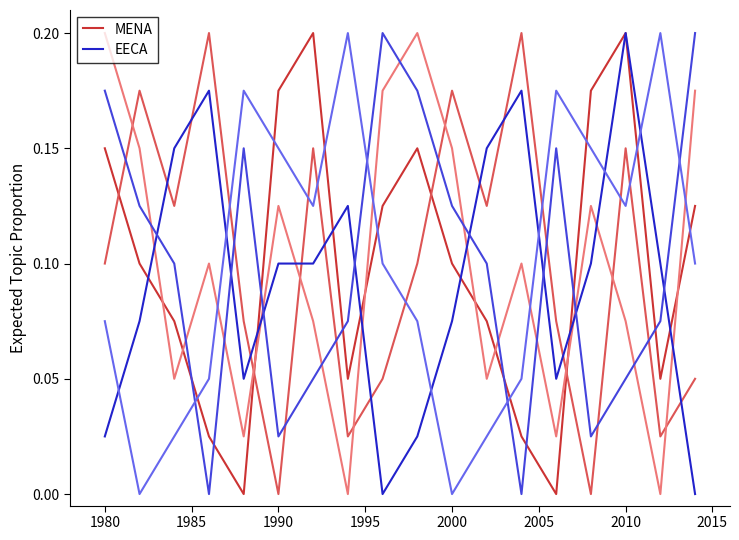

Which category has the highest value across all series?

2010